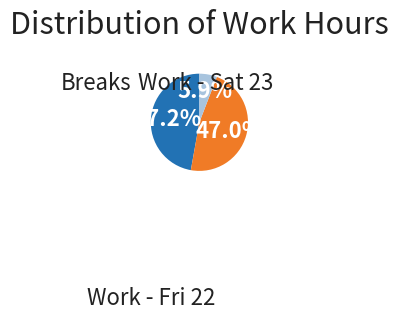

Does any single category account for the majority?

No